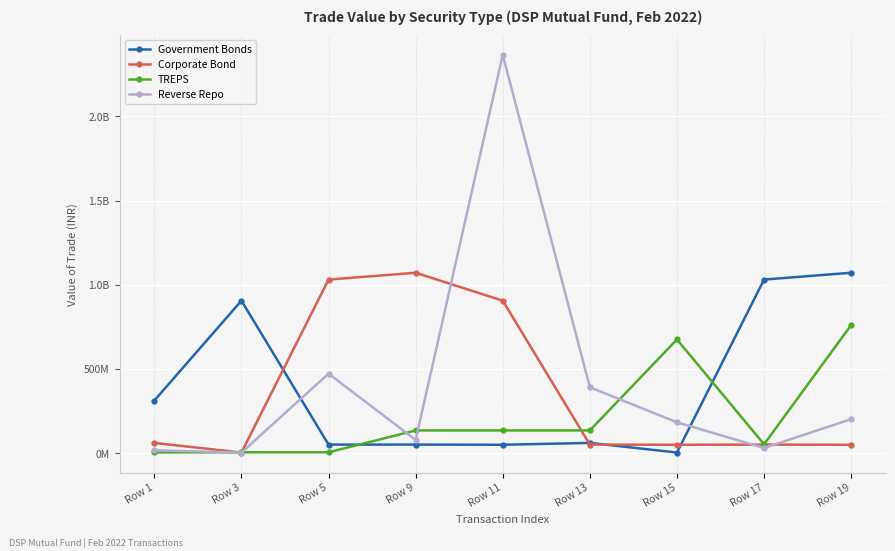

What is the lowest value of the Reverse Repo series?

2745394.9